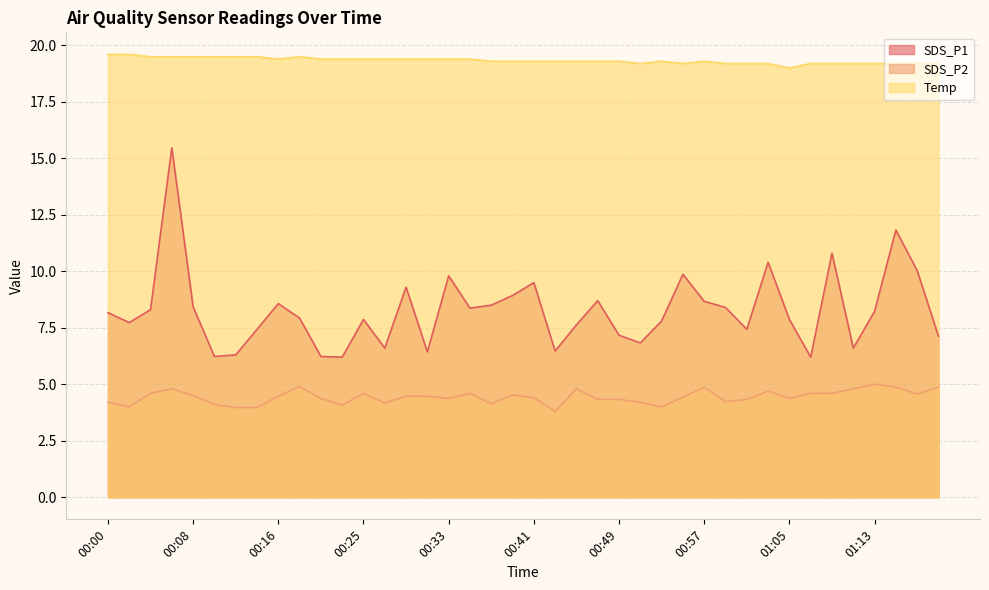

Count the Temp values in the range 19 to 20.

40